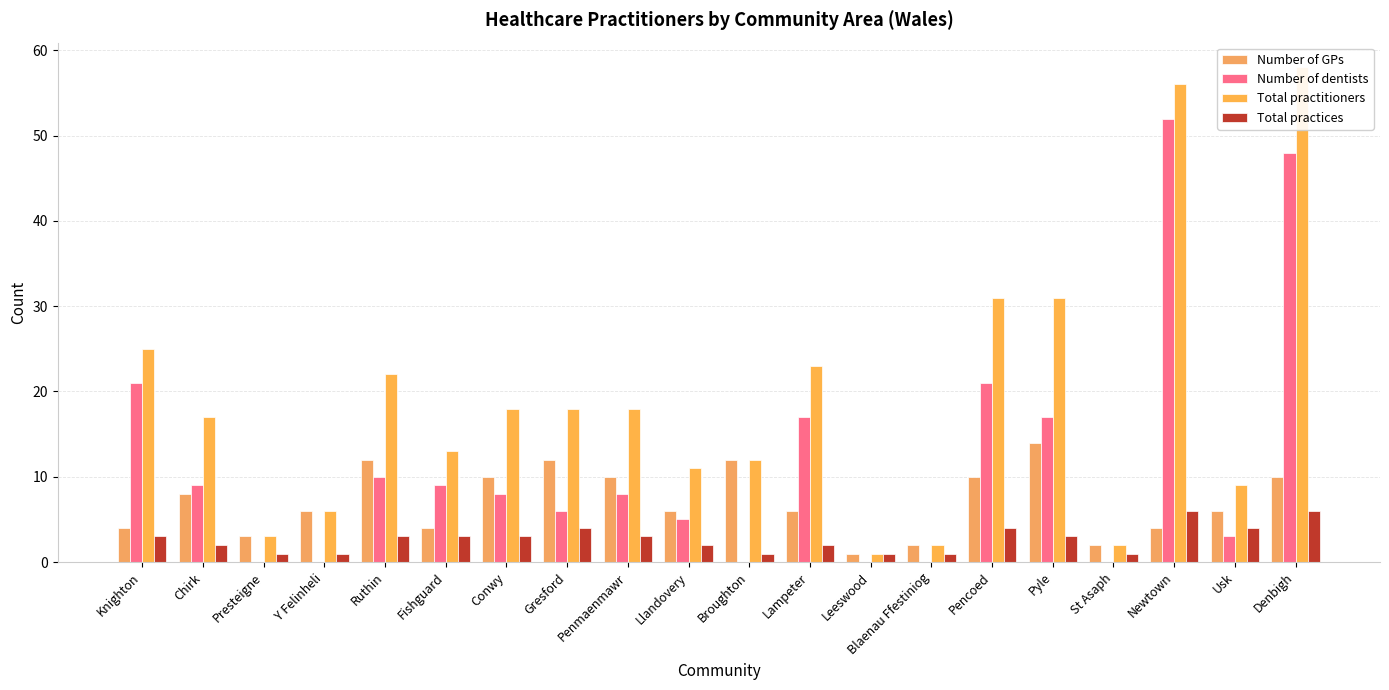

Which series changed the most between Fishguard and St Asaph?

Total practitioners